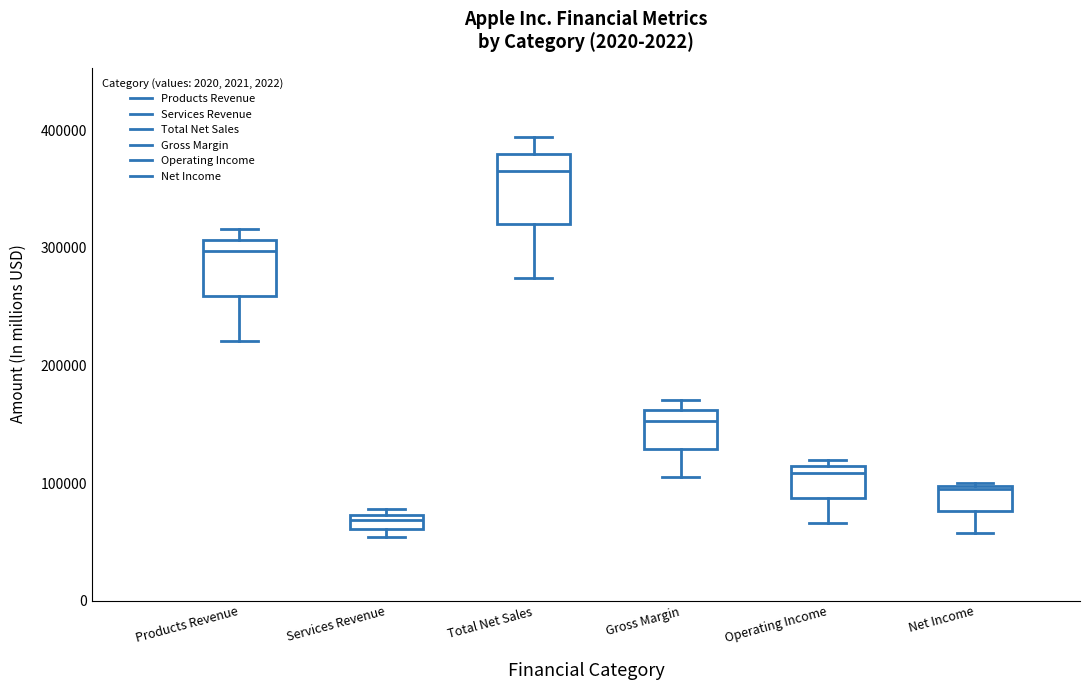

Comparing the boxes themselves (not the whiskers), which one is the tallest?

Total Net Sales